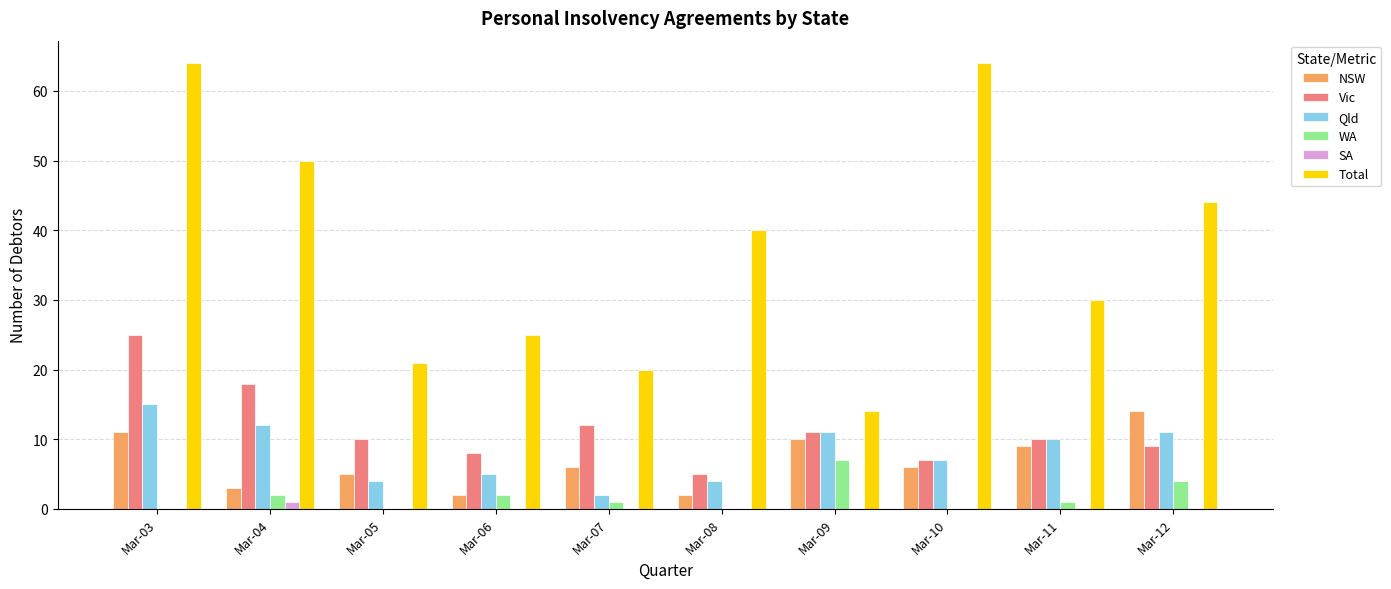

True or false: Vic has a value of 10 at Mar-05.

True